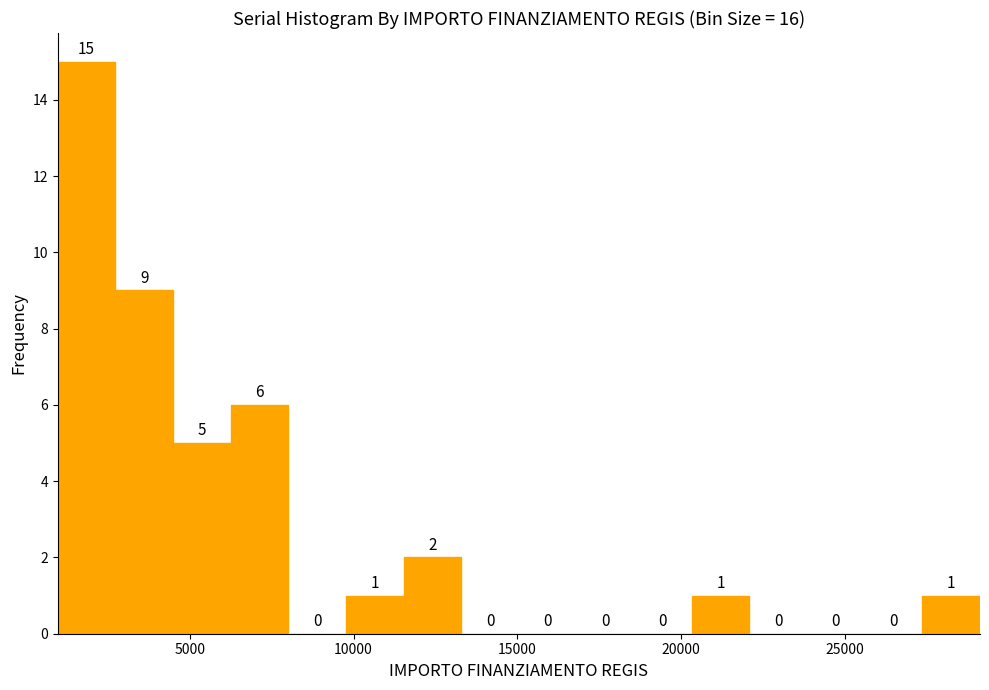

Read against the x-axis, roughly where is the centre of the tallest bar?

2000